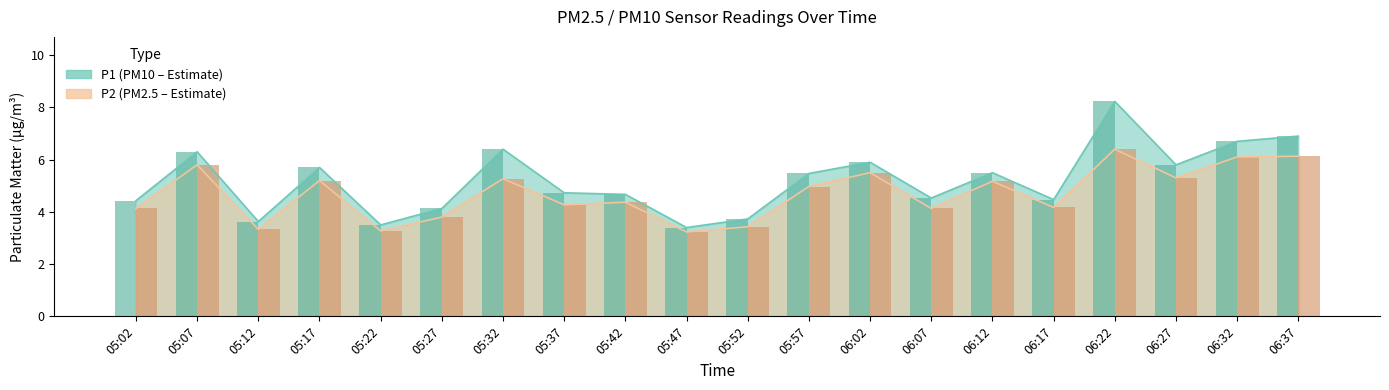

What is the difference between the second highest and second lowest values in the P2 series?

2.9